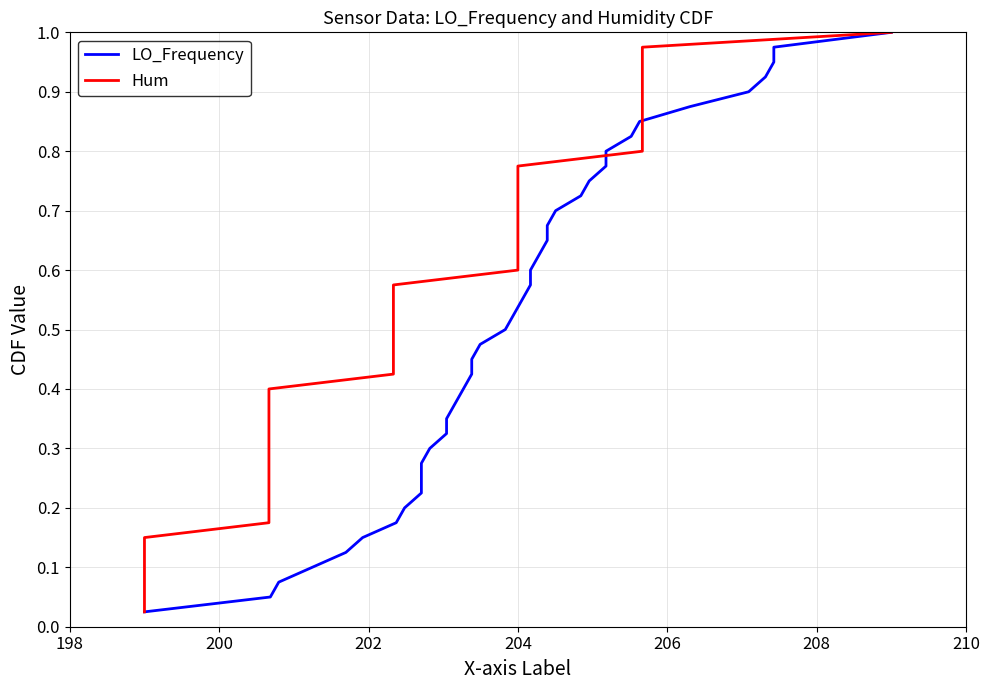

True or false: LO_Frequency and Hum cross at least once.

False